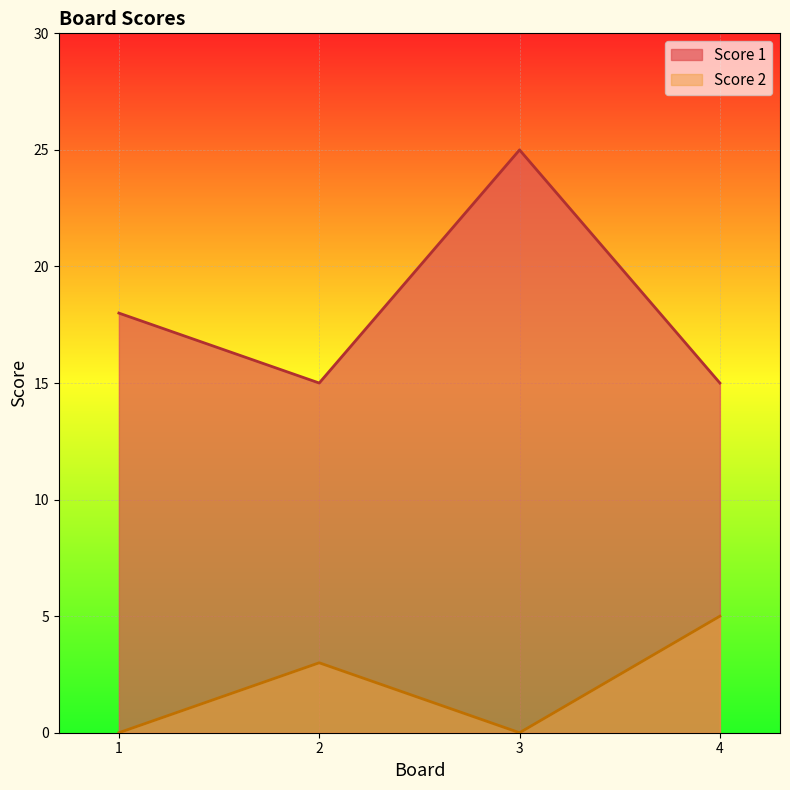

True or false: Score 1 and Score 2 intersect in this chart.

False